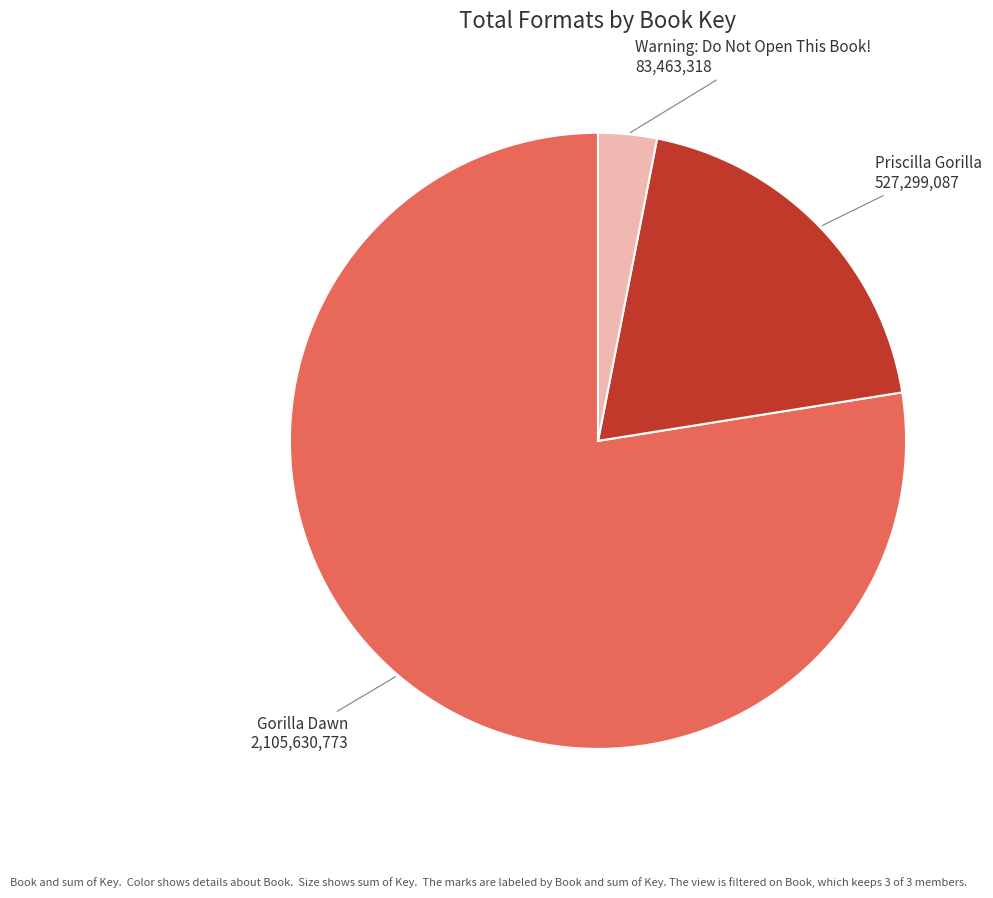

What is the largest slice in the pie chart?

Gorilla Dawn